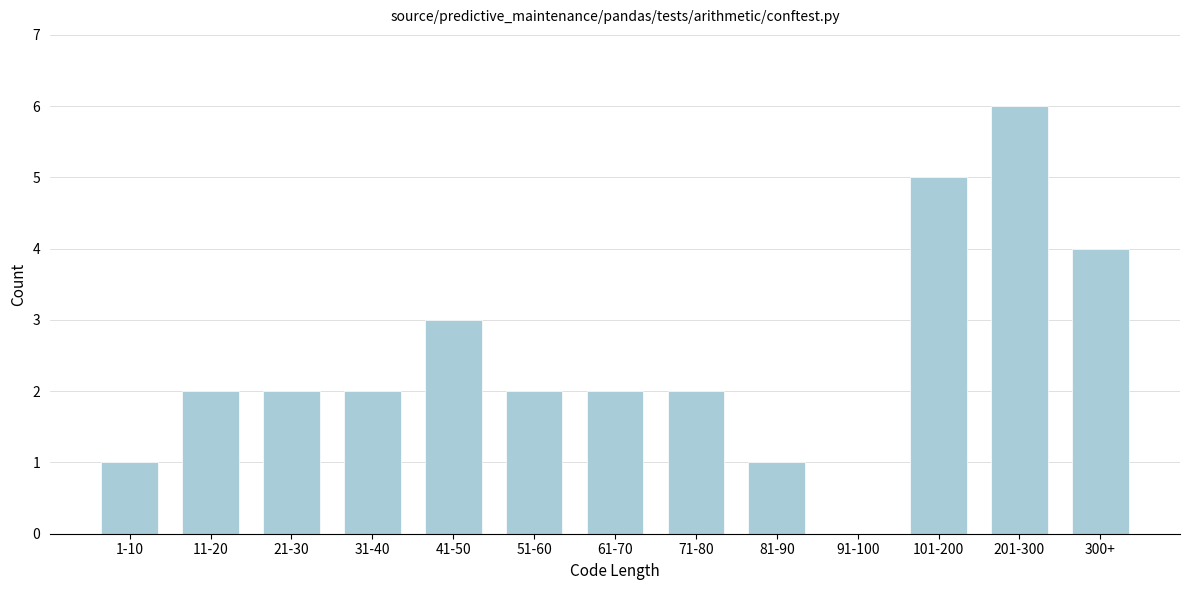

Reading left to right, what are all the values shown in this chart?

1-10=1	11-20=2	21-30=2	31-40=2	41-50=3	51-60=2	61-70=2	71-80=2	81-90=1	91-100=0	101-200=5	201-300=6	300+=4